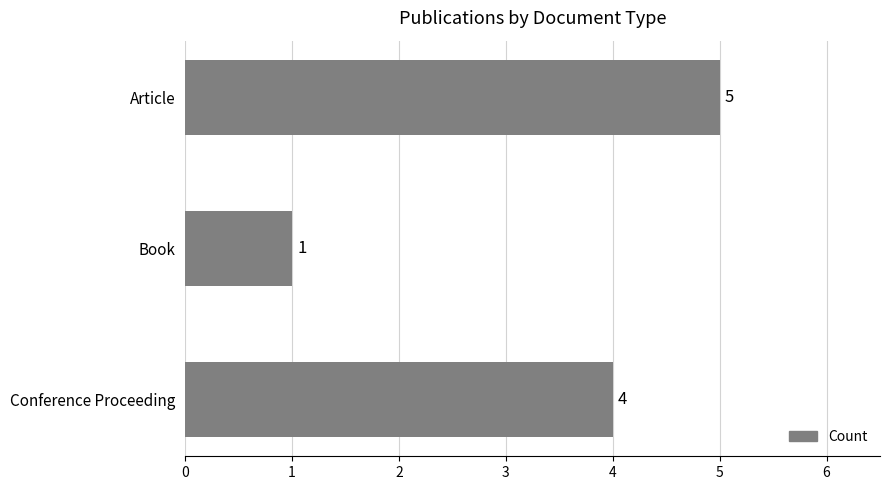

What is the difference between the maximum and minimum values?

4